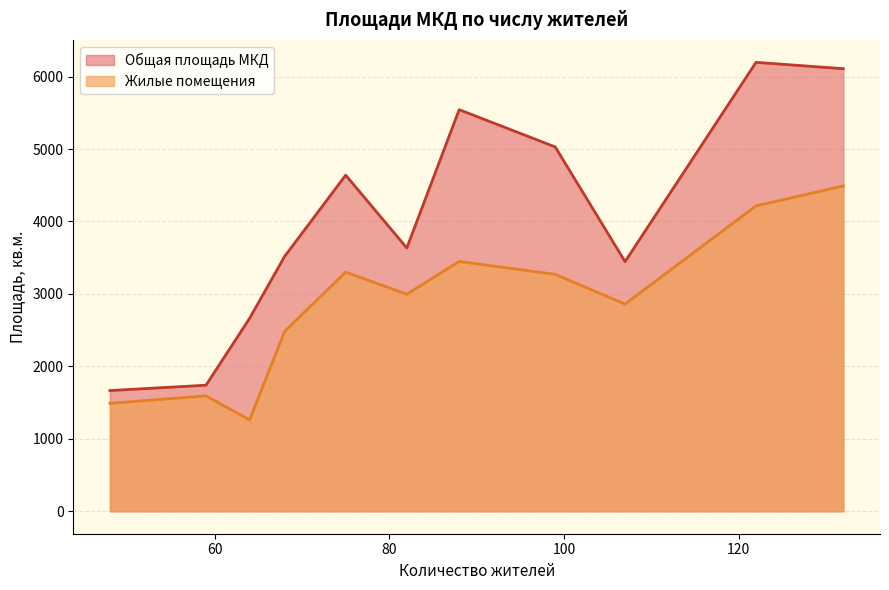

Read the Жилые помещения value at 75.

3301.6